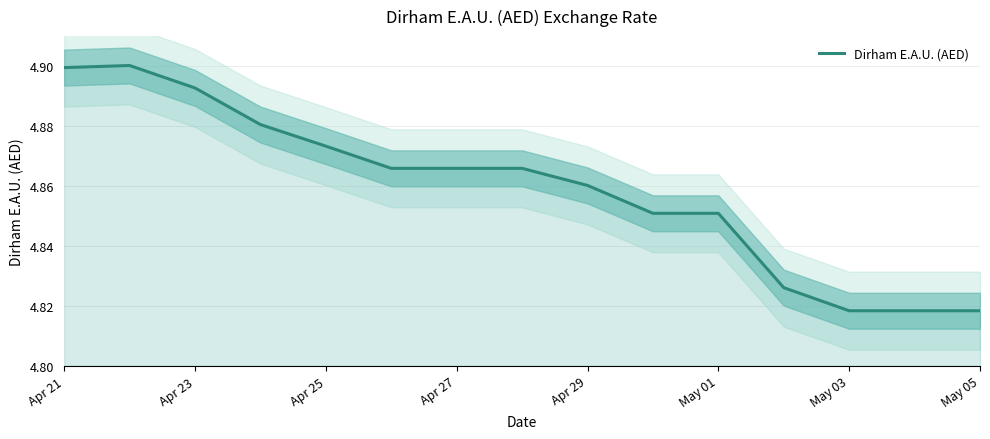

Which has a higher value, Apr 25 or May 05?

Apr 25